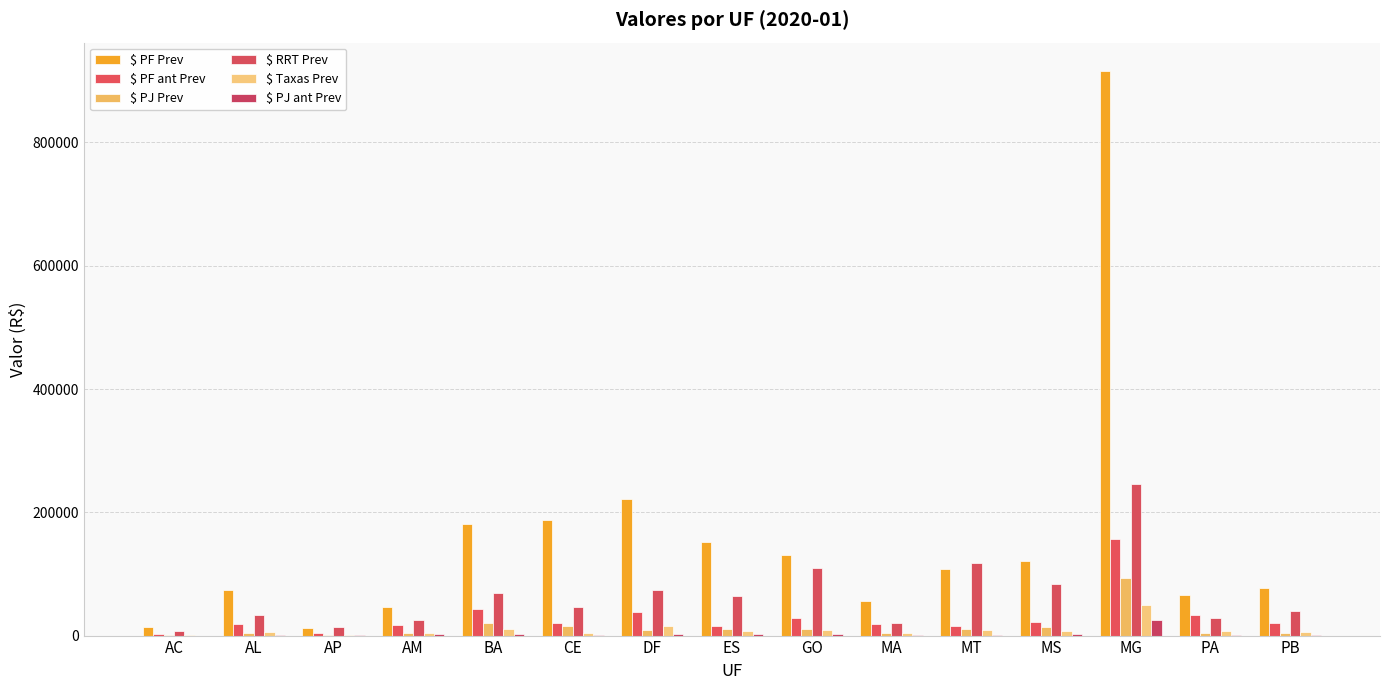

How many groups of bars are there?

15